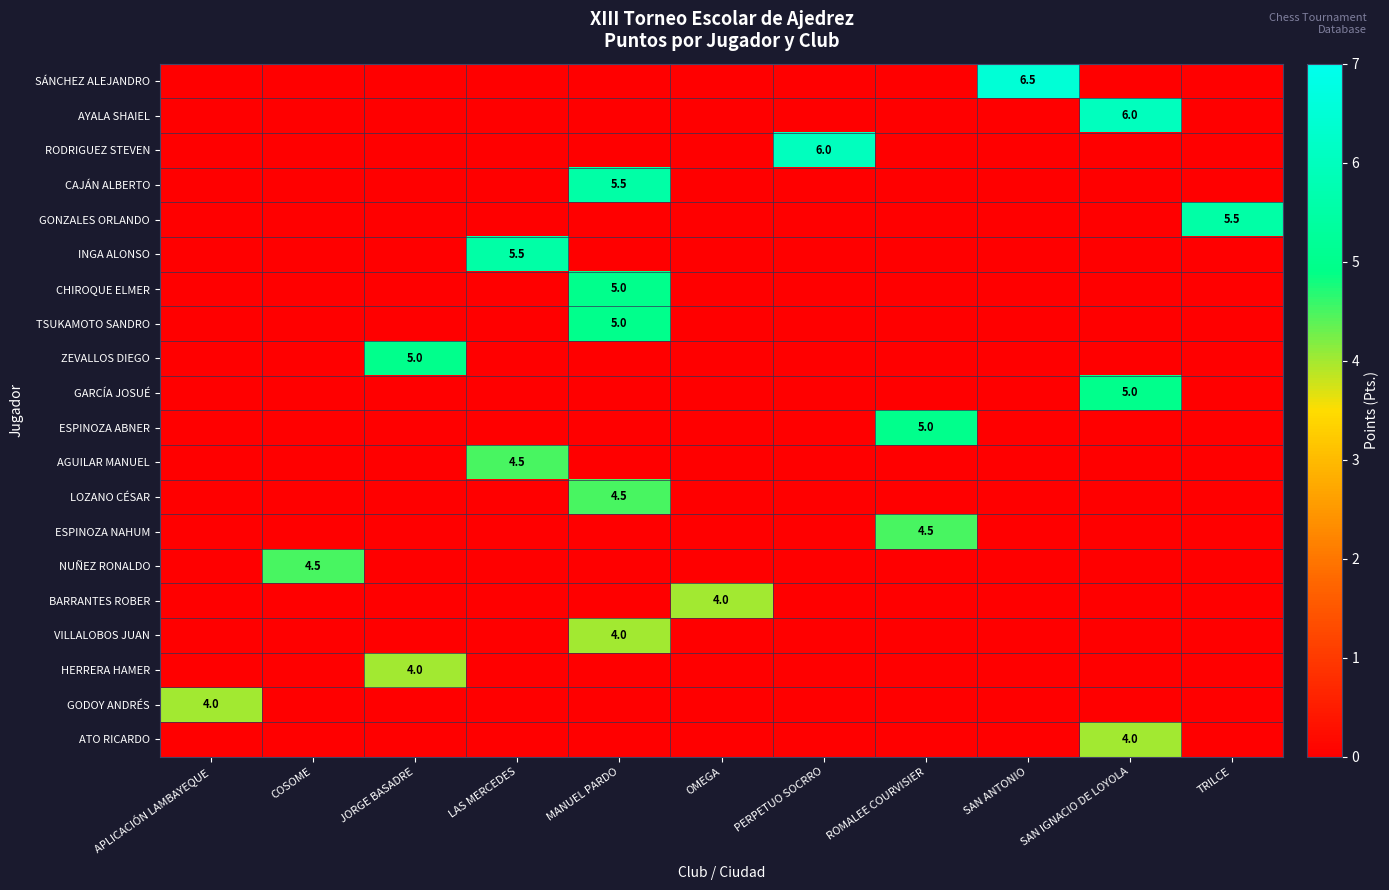

Which category has the highest value in the TSUKAMOTO SANDRO series?

MANUEL PARDO